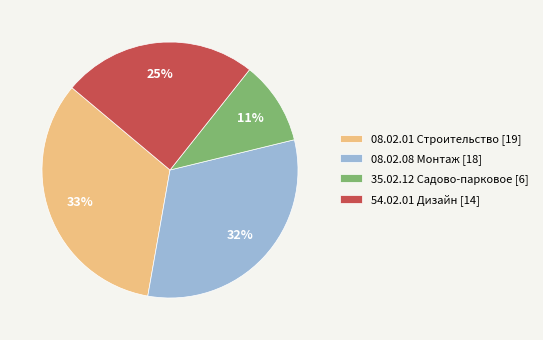

True or false: 08.02.08 Монтаж accounts for 26% of the total.

False